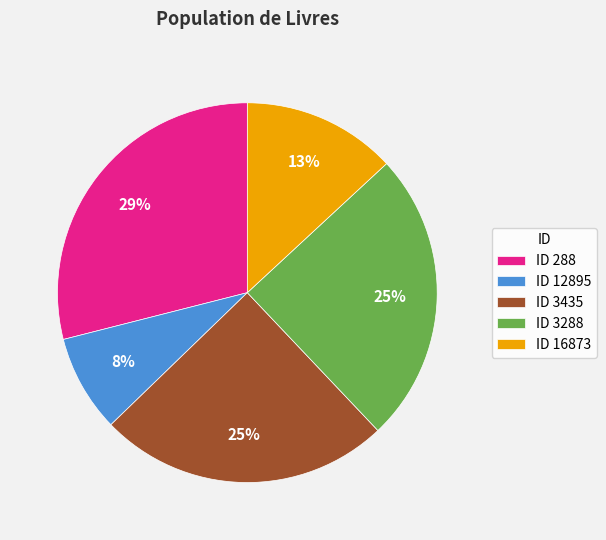

To the nearest percent, what portion does ID 16873 represent?

13%